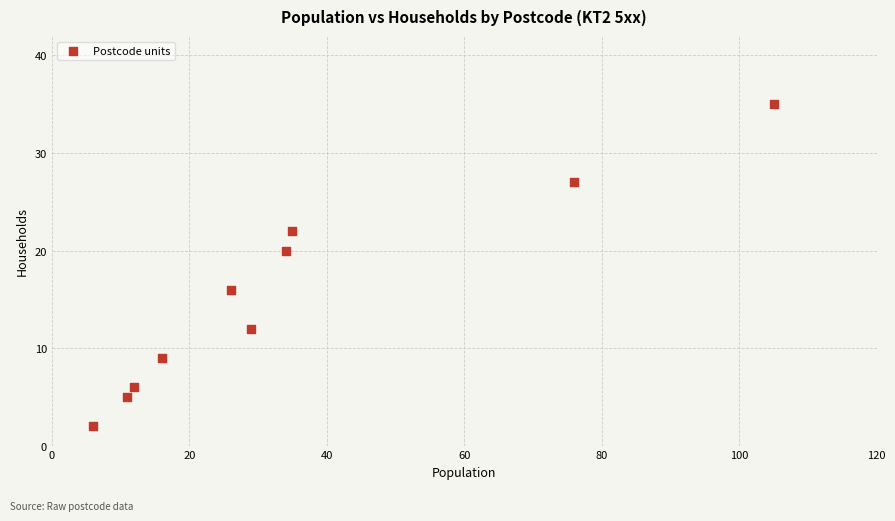

What is the average X value?

35